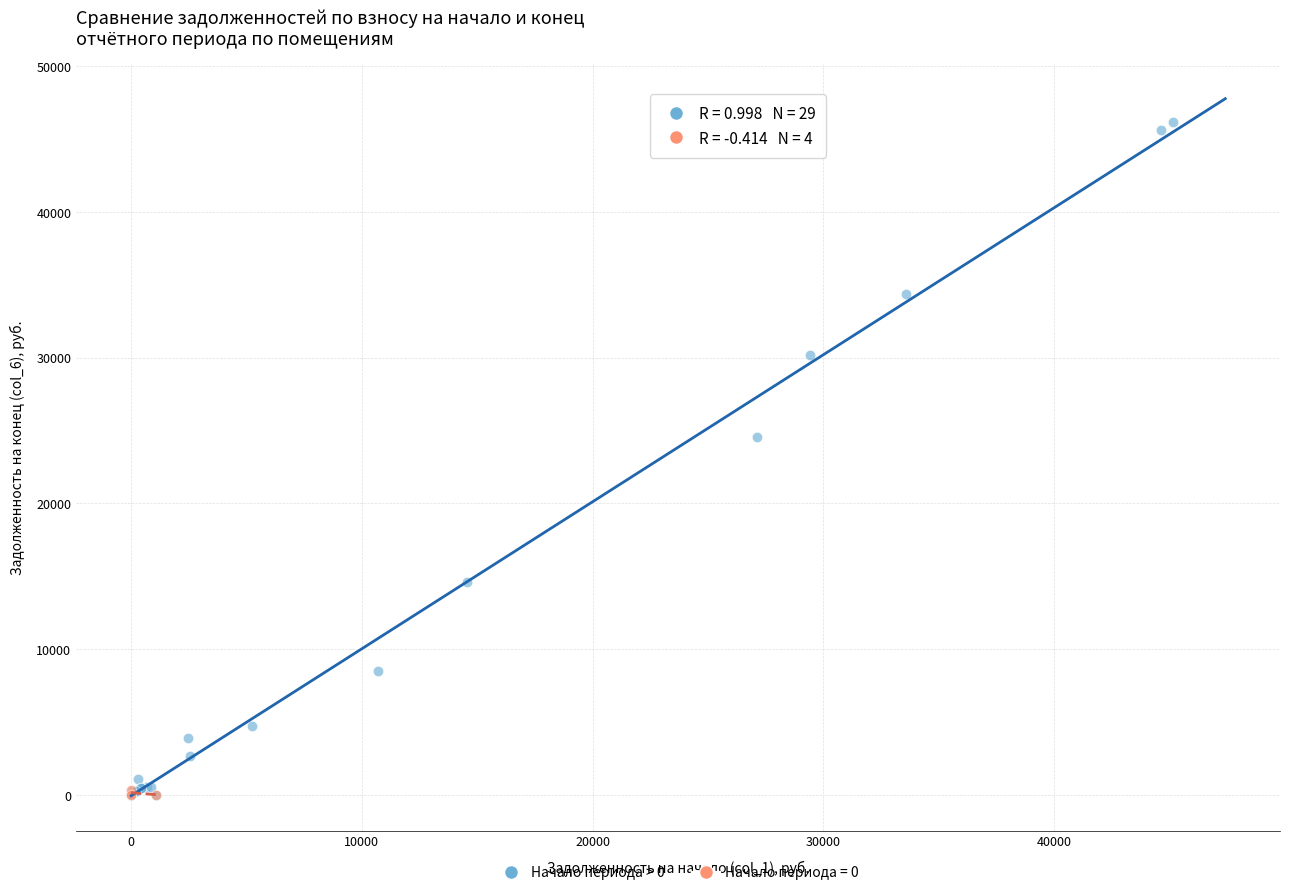

Which series has the widest spread of Y values?

Начало периода > 0